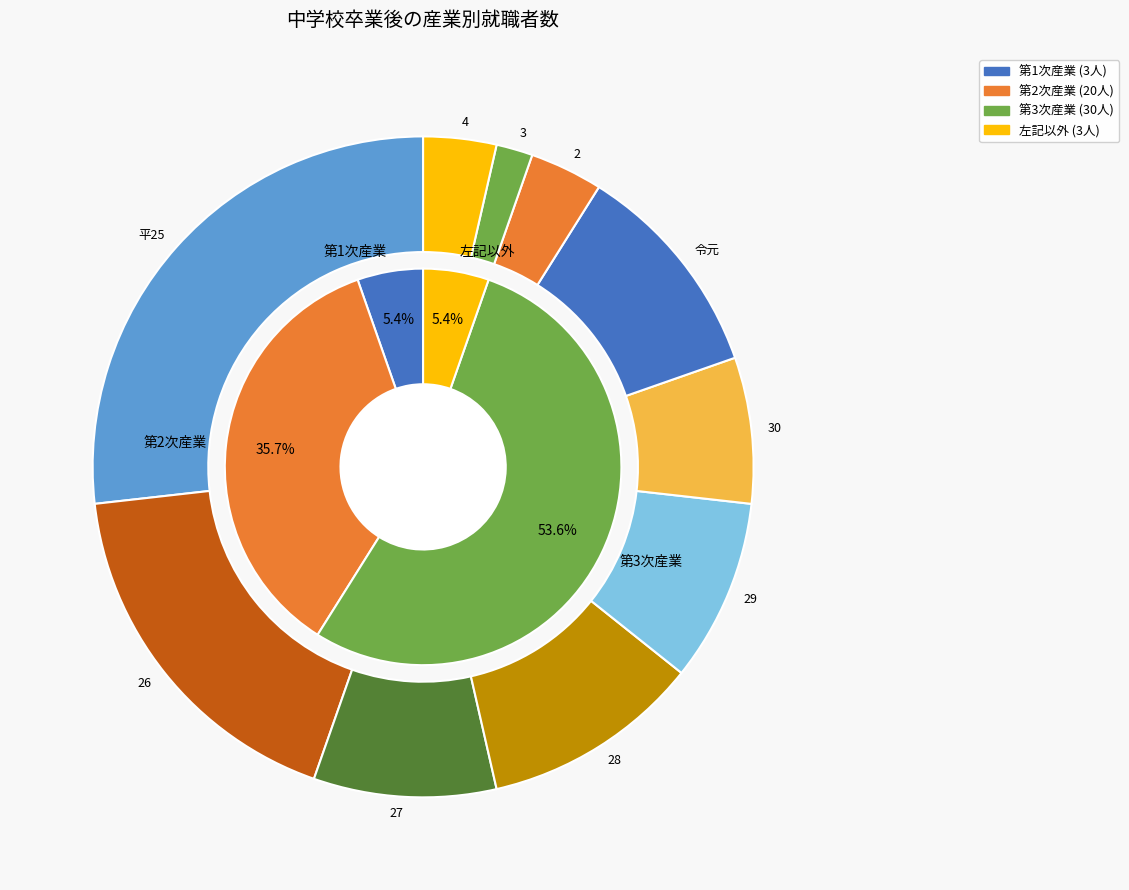

Which series has the largest range (max minus min)?

第2次産業